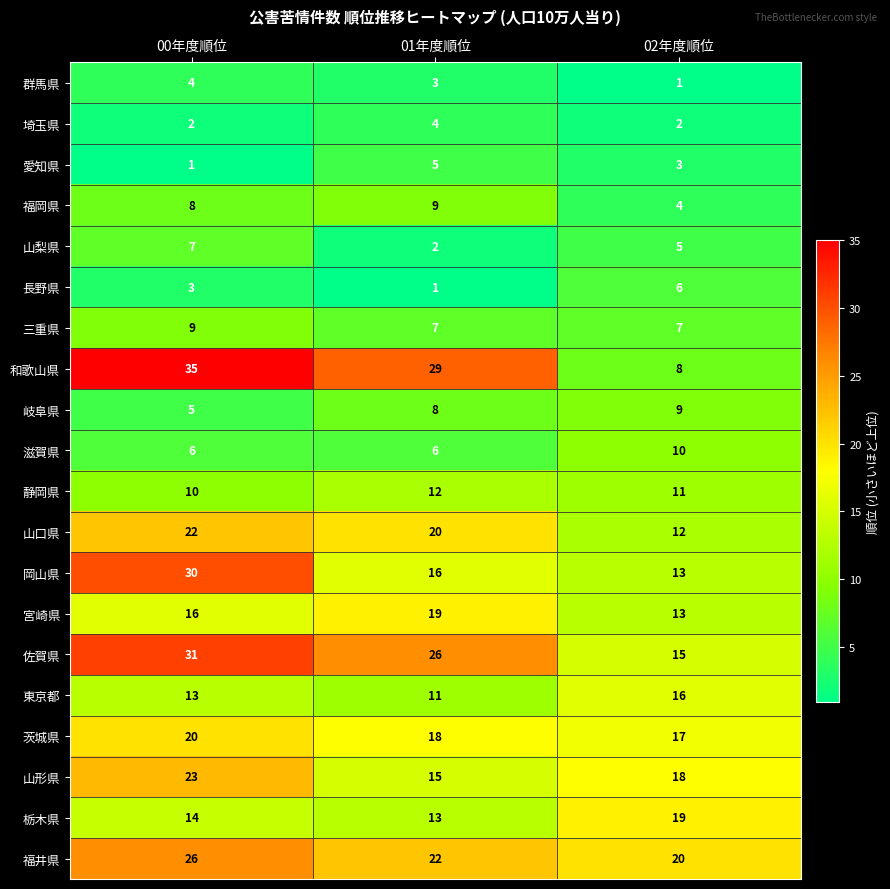

True or false: 三重県 has a value of 9 at 00年度順位.

True